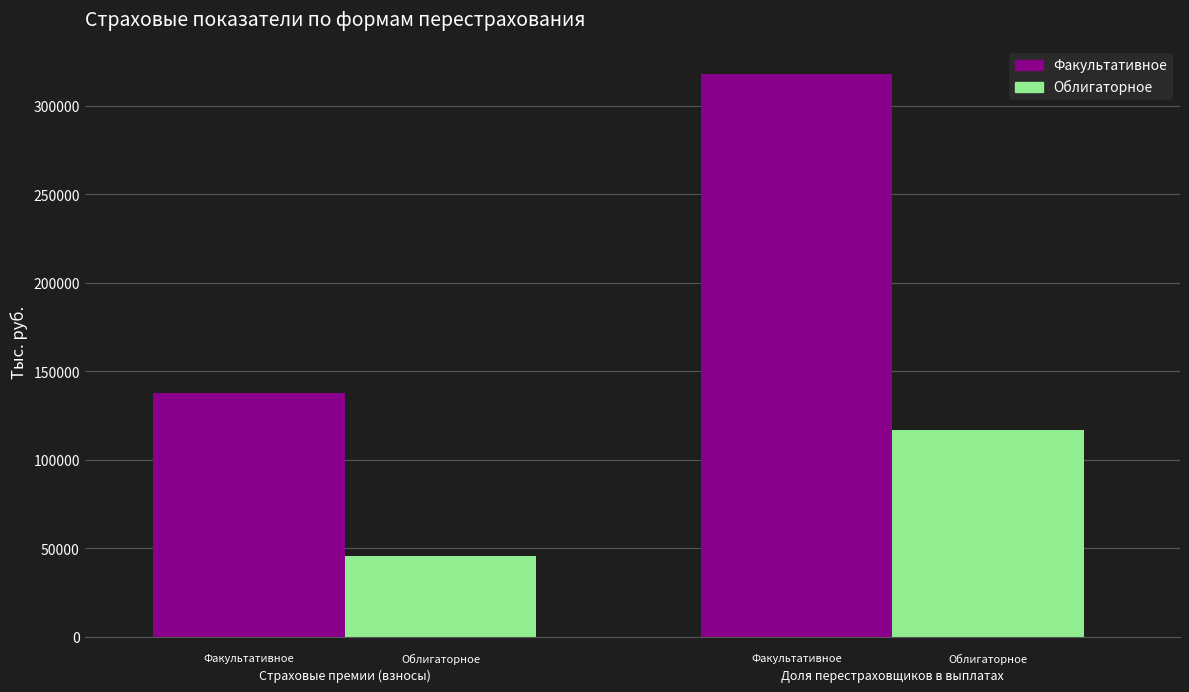

How many values in the Факультативное series are below 317830?

1